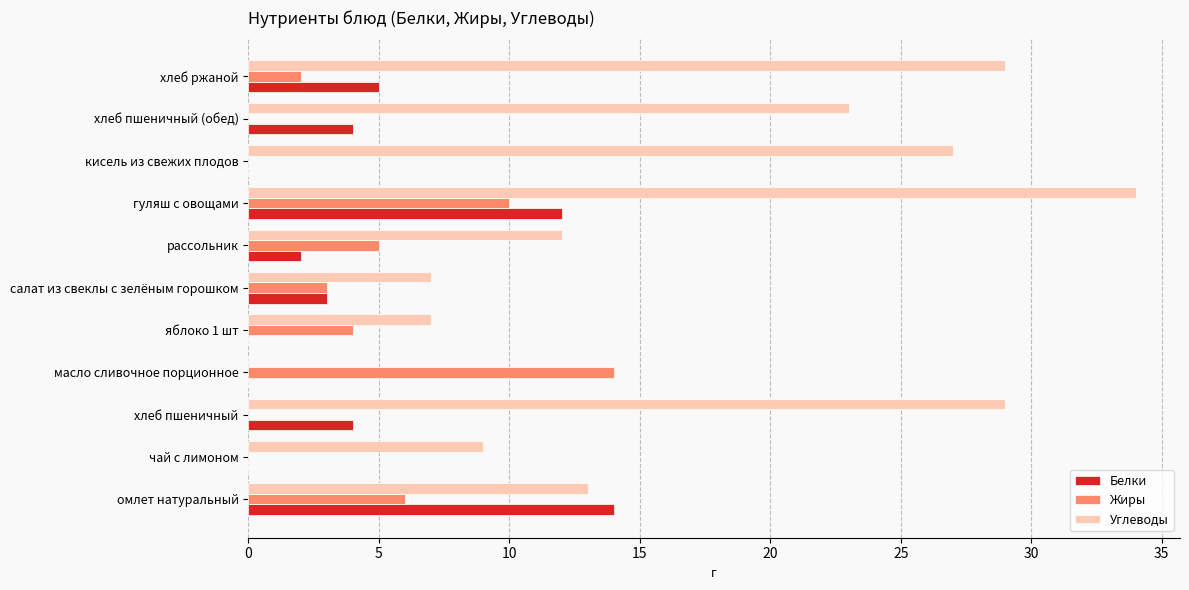

What are all the series names shown in the legend?

Белки, Жиры, Углеводы